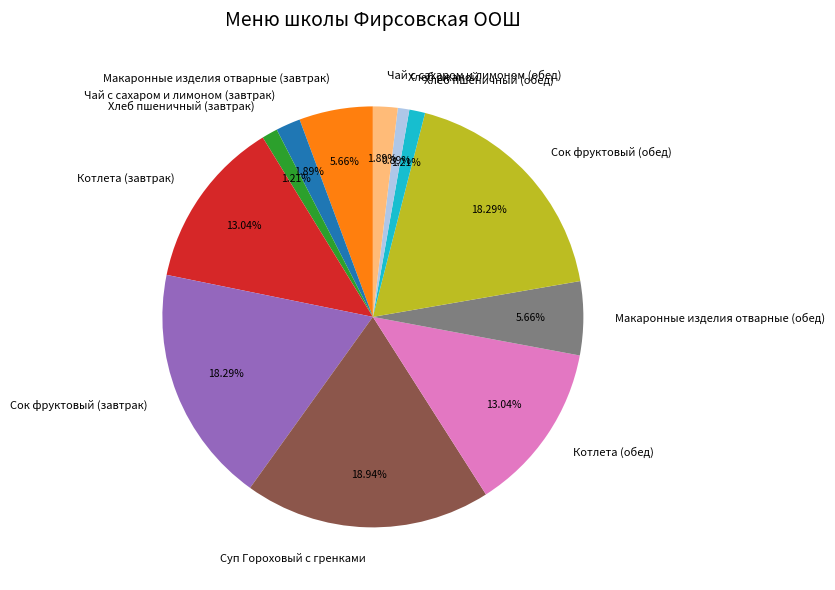

To the nearest percent, what is the difference between the Макаронные изделия отварные (обед) and Хлеб пшеничный (завтрак) slice percentages?

4%